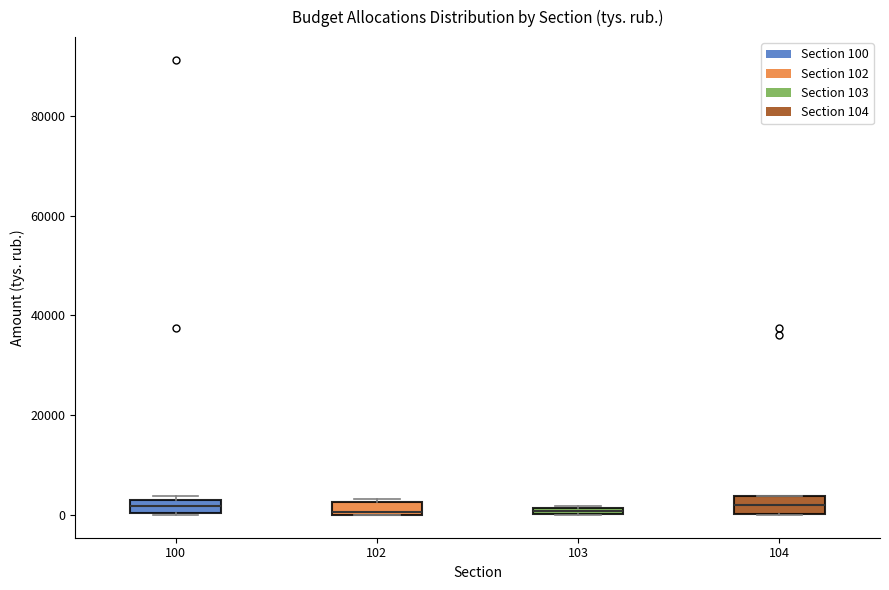

Where is the upper edge of the box at x = 100 on the y-axis? The values are not printed on the chart, so give them approximately, as read against the axis.

2000